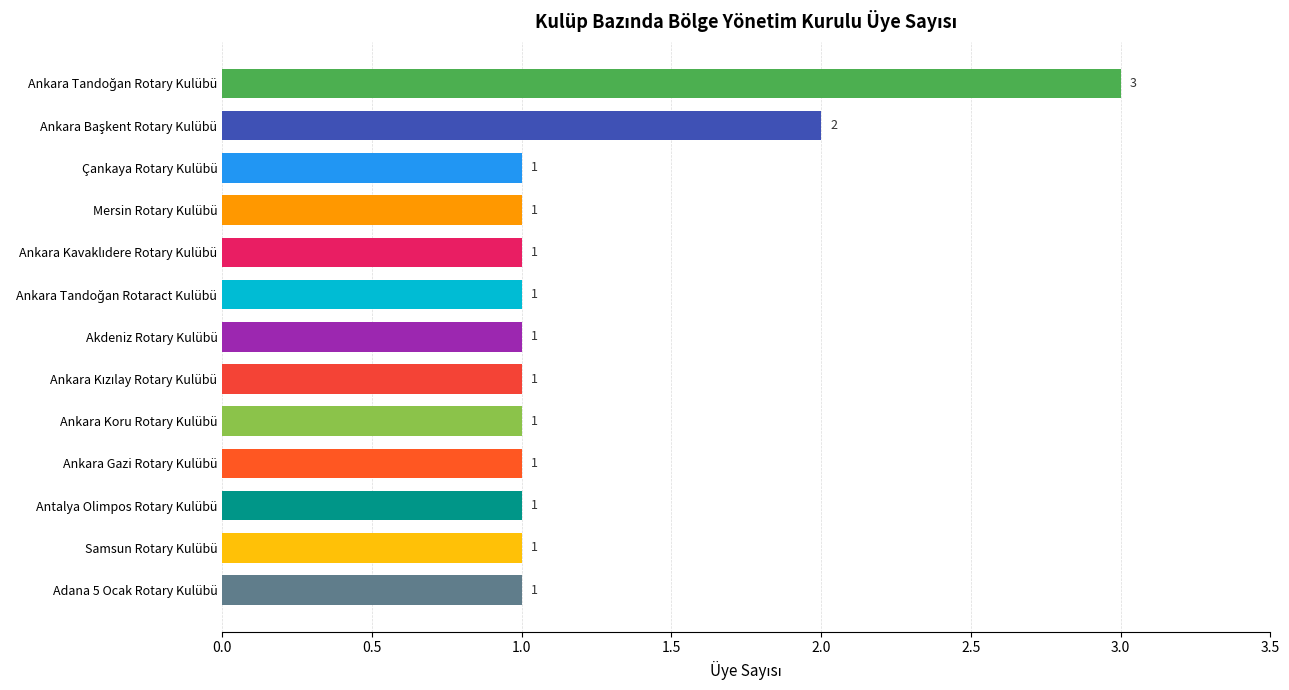

True or false: the data shows 2 at Akdeniz Rotary Kulübü.

False